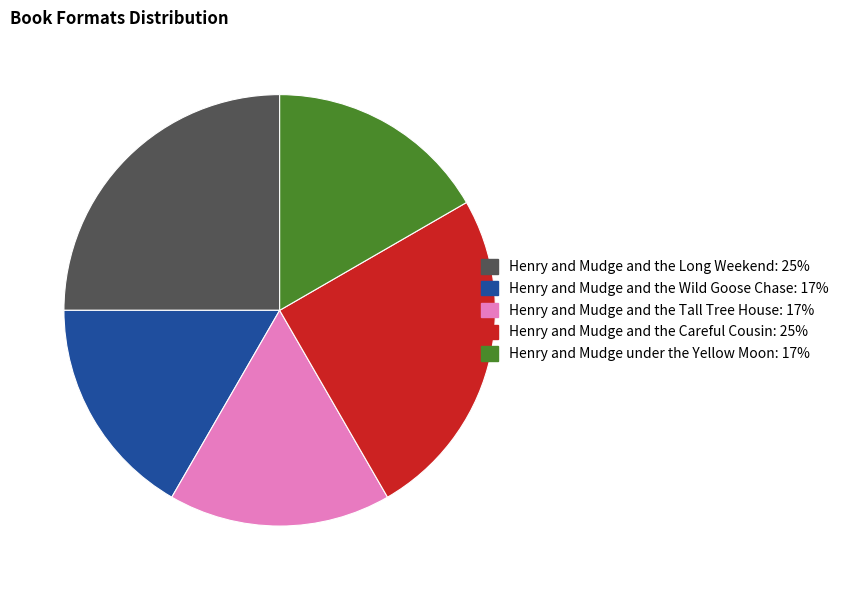

The Henry and Mudge and the Careful Cousin slice represents 15% of the pie. True or false?

False